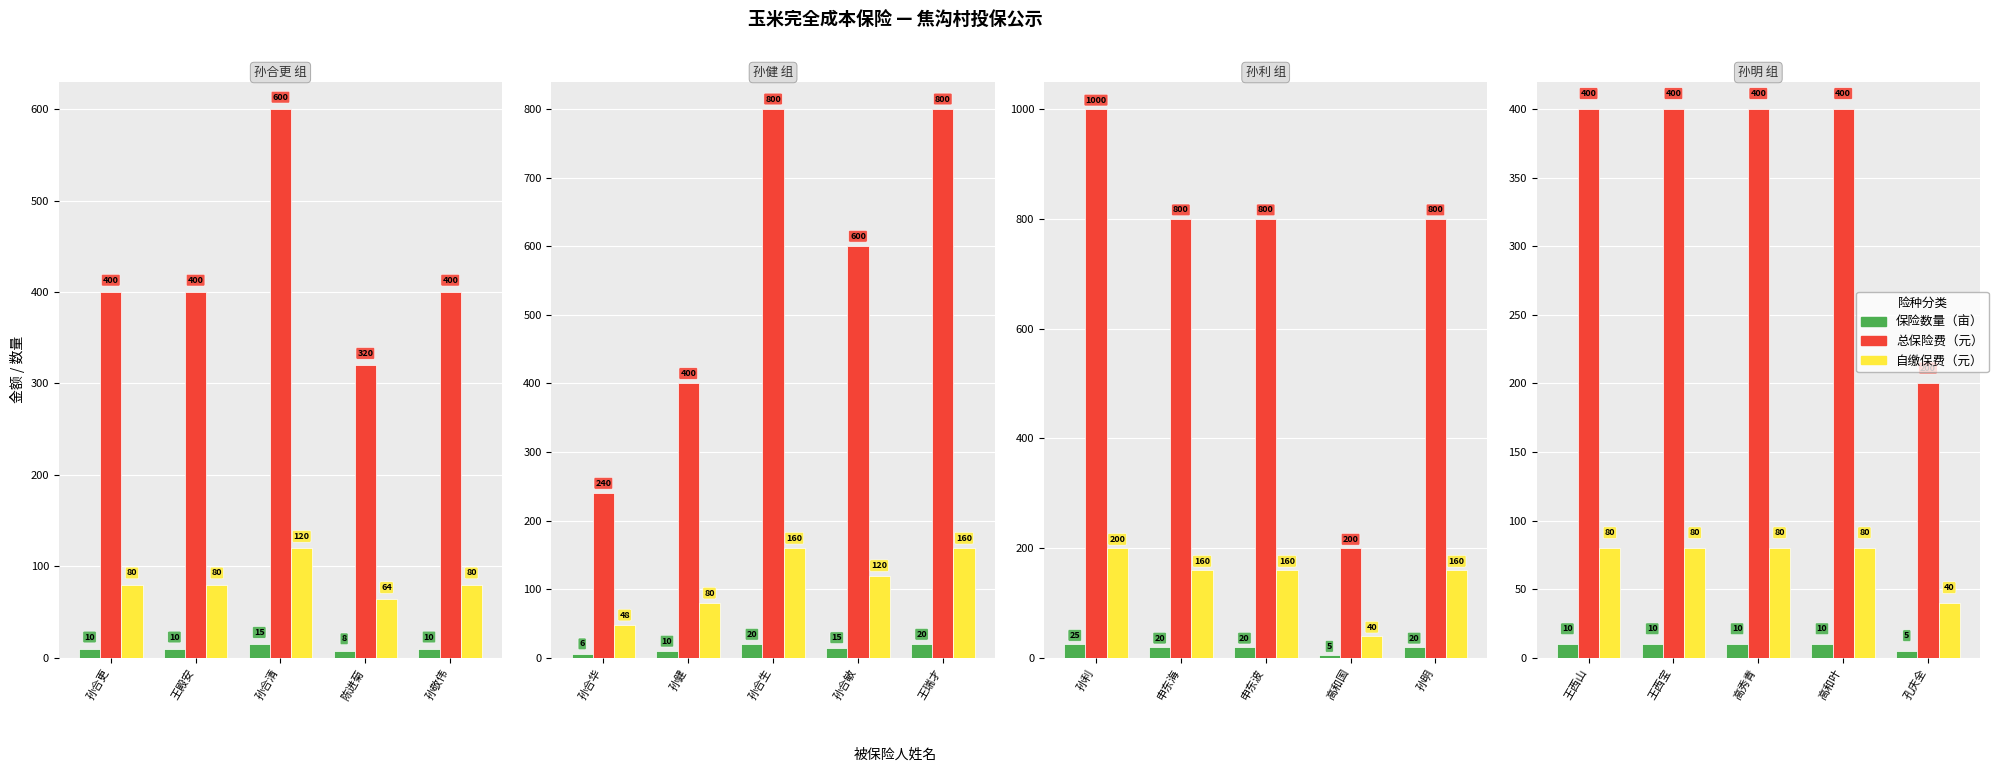

What is the value of the 自缴保费（元） bar at the 3rd from the left?

80